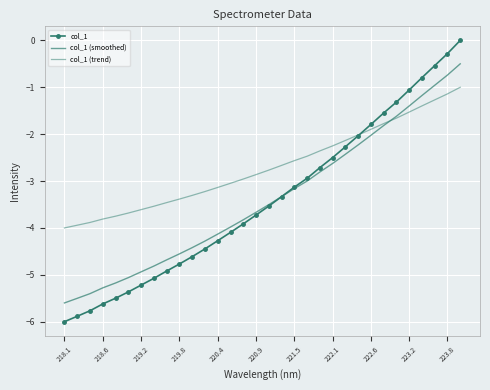

Which series ends up on top after the final intersection of col_1 and col_1 (trend)?

col_1